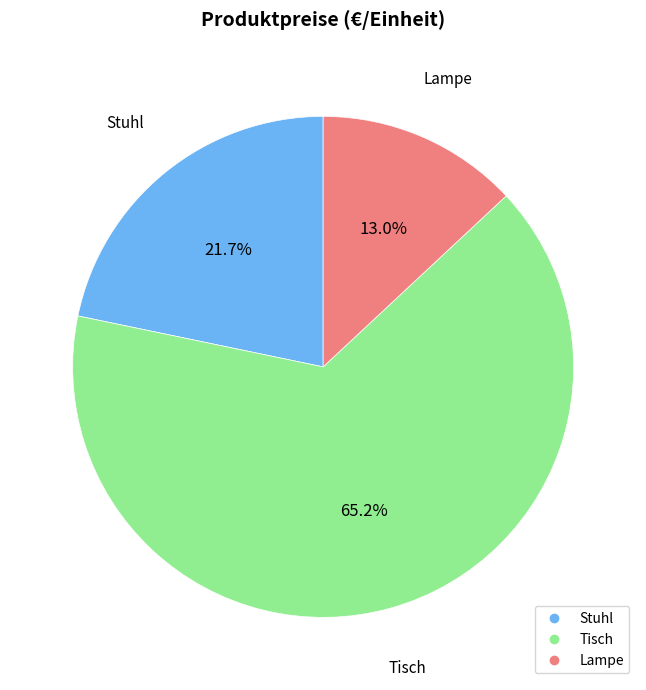

True or false: Tisch accounts for 60% of the total.

False